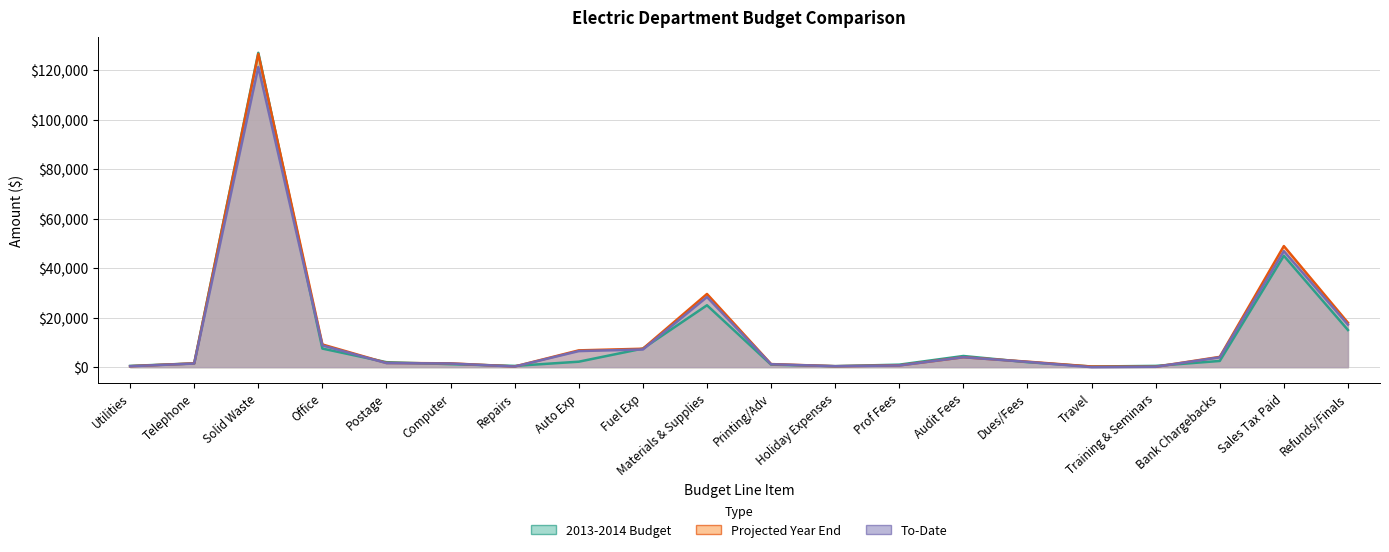

Does the chart display data point markers on the line(s)?

No